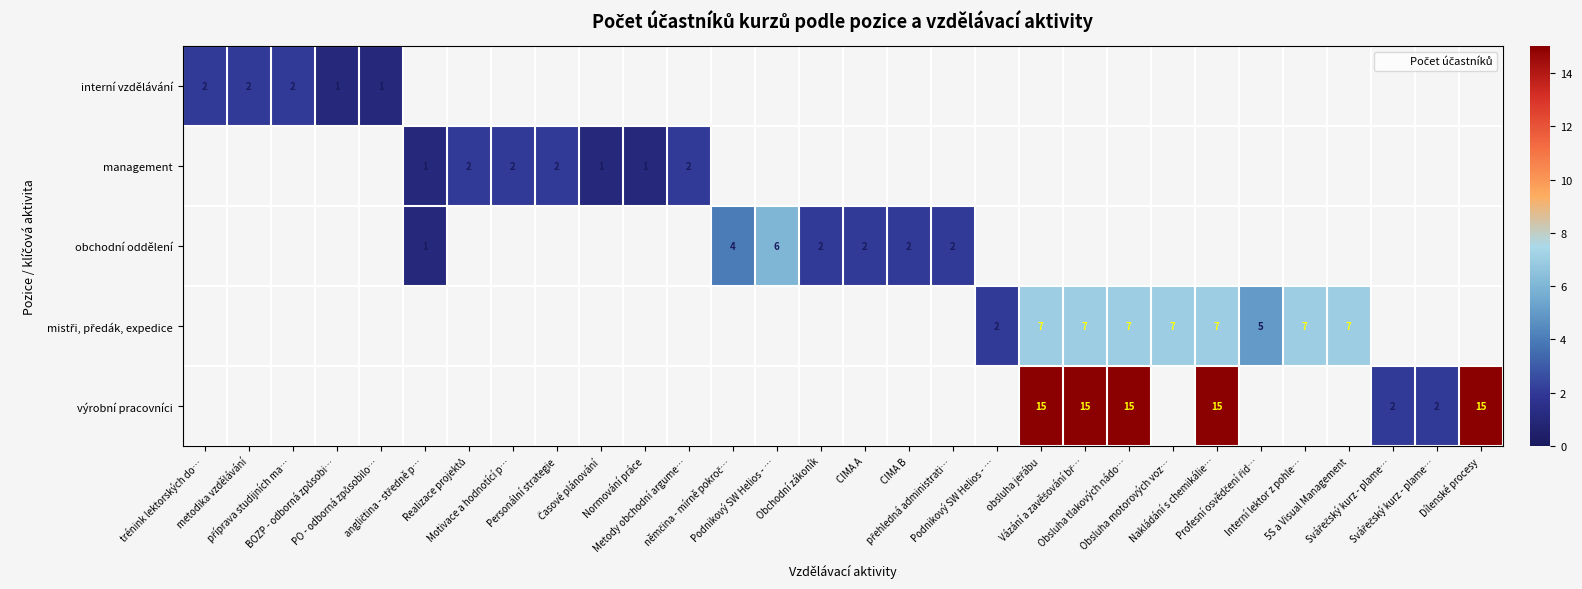

The obchodní oddělení series shows 0.8 at CIMA A. True or false?

False